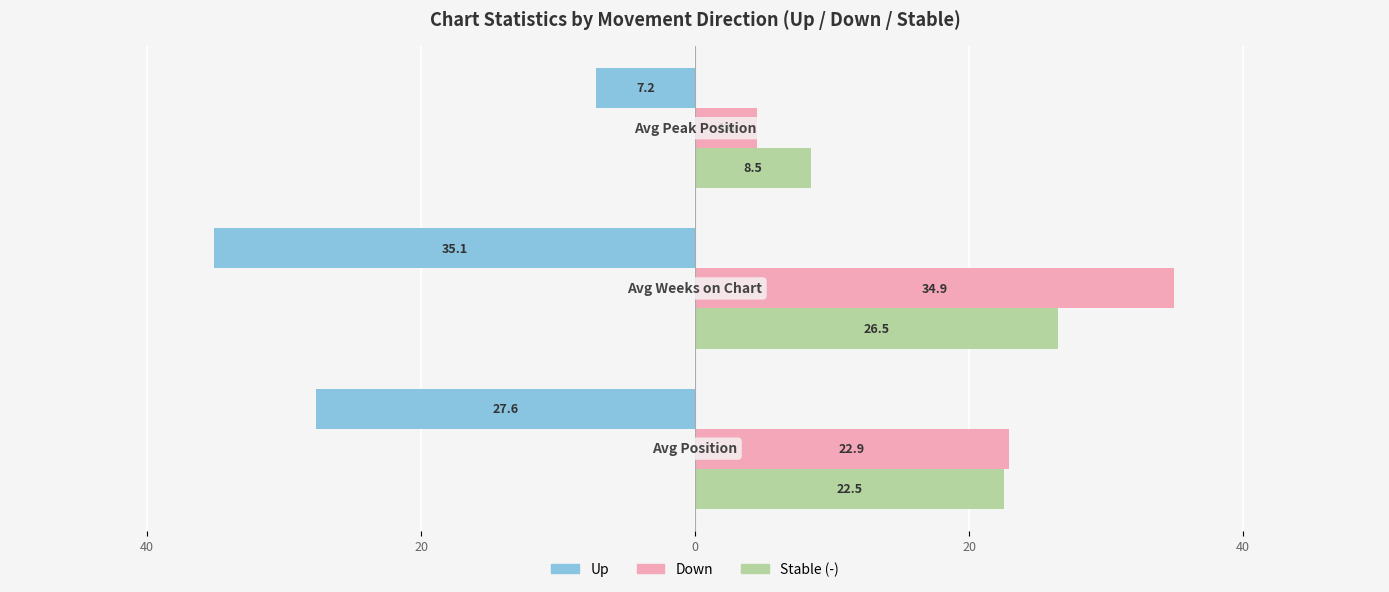

What are all the series names shown in the legend?

Up, Down, Stable (-)